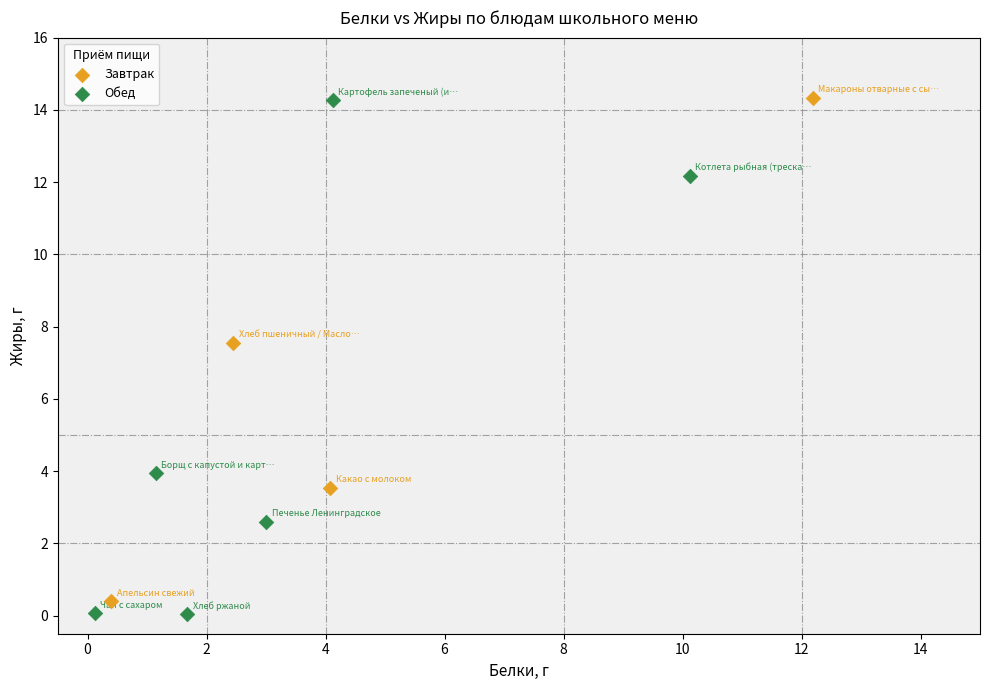

Which series reaches the minimum Y coordinate?

Обед